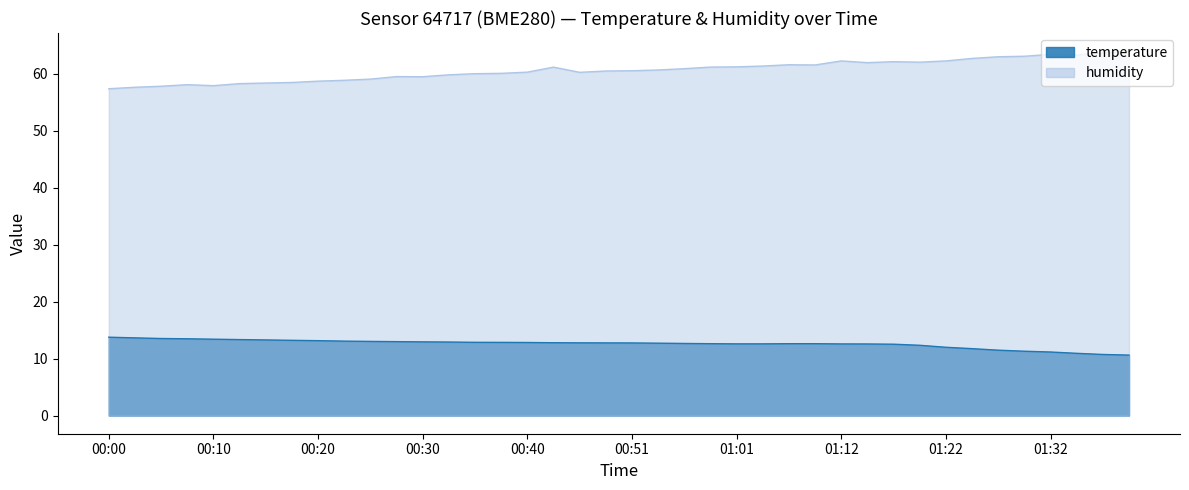

The humidity series shows 63.4 at 01:32. True or false?

True